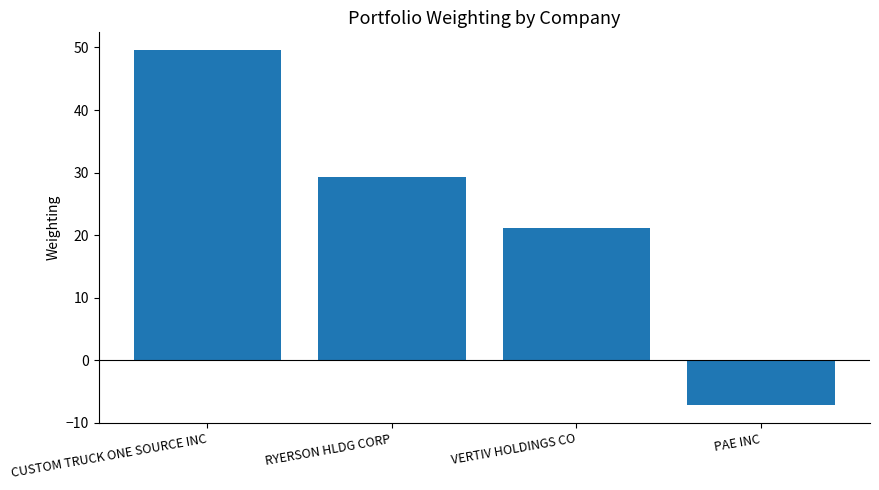

How many series are shown in this chart?

1